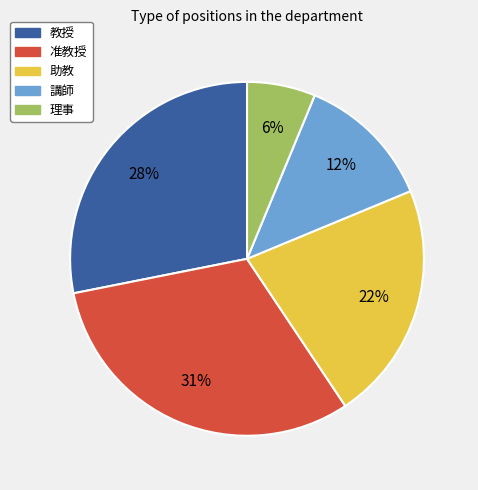

Combined, do 准教授 and 講師 account for over 50%?

No